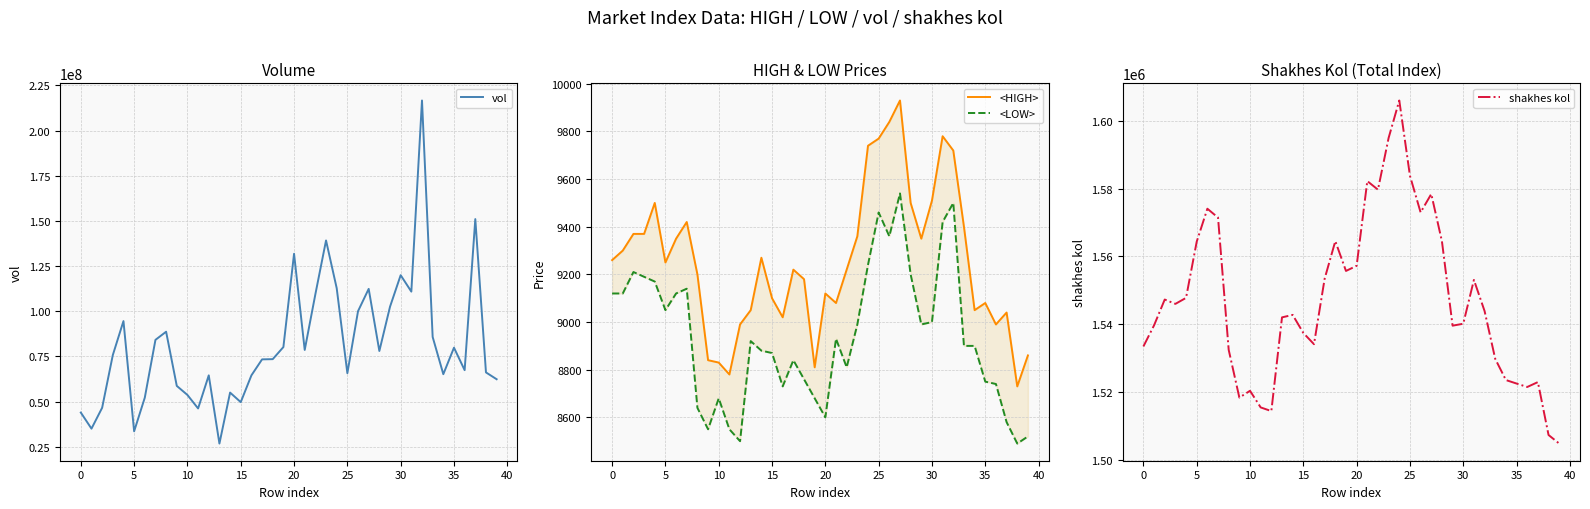

What is the minimum value for vol?

26751903